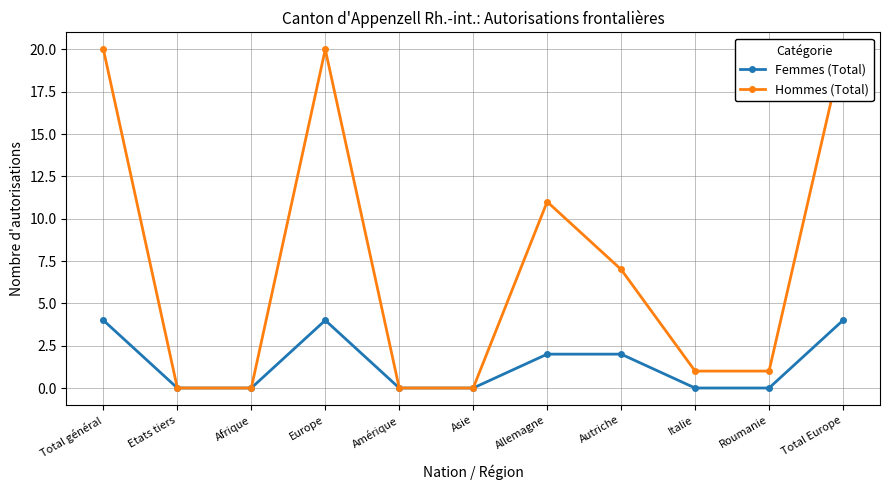

List the series in order of their overall mean, highest first.

Hommes (Total), Femmes (Total)